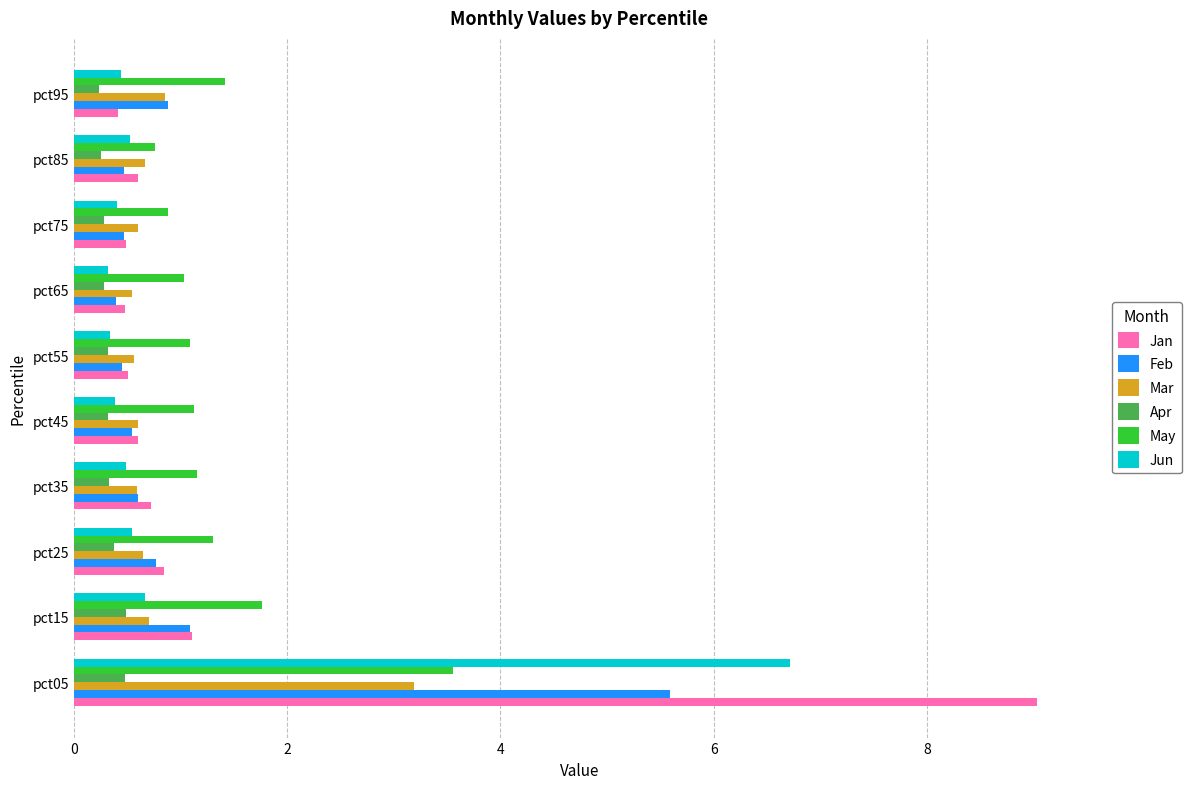

Where is Jan nearest to the value 4?

pct15